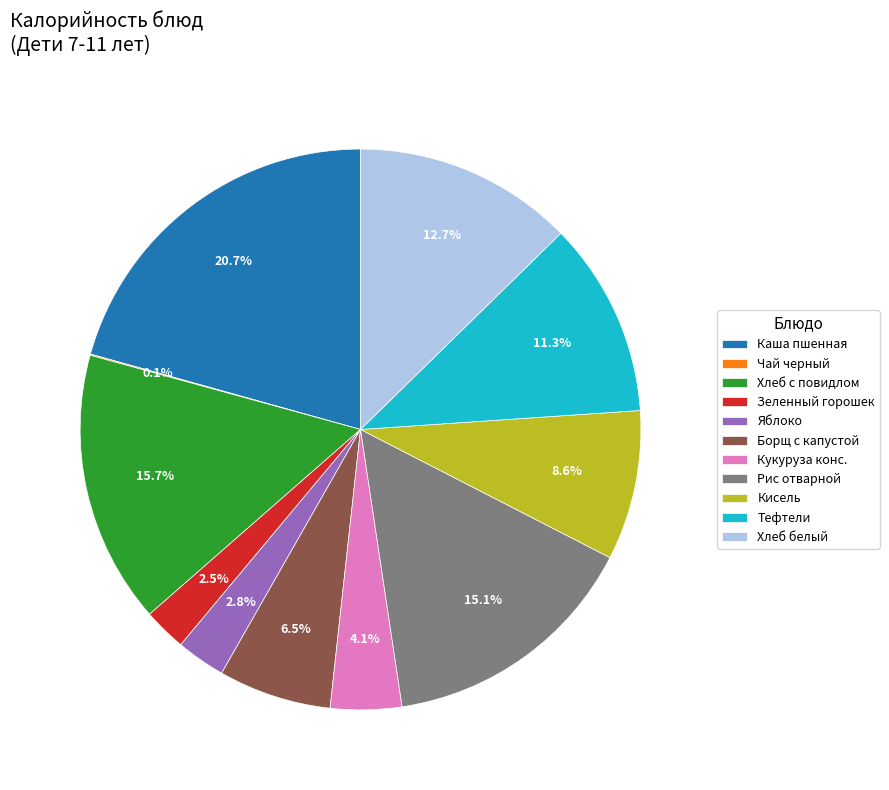

What is the total percentage of Каша пшенная and Яблоко?

23.5%